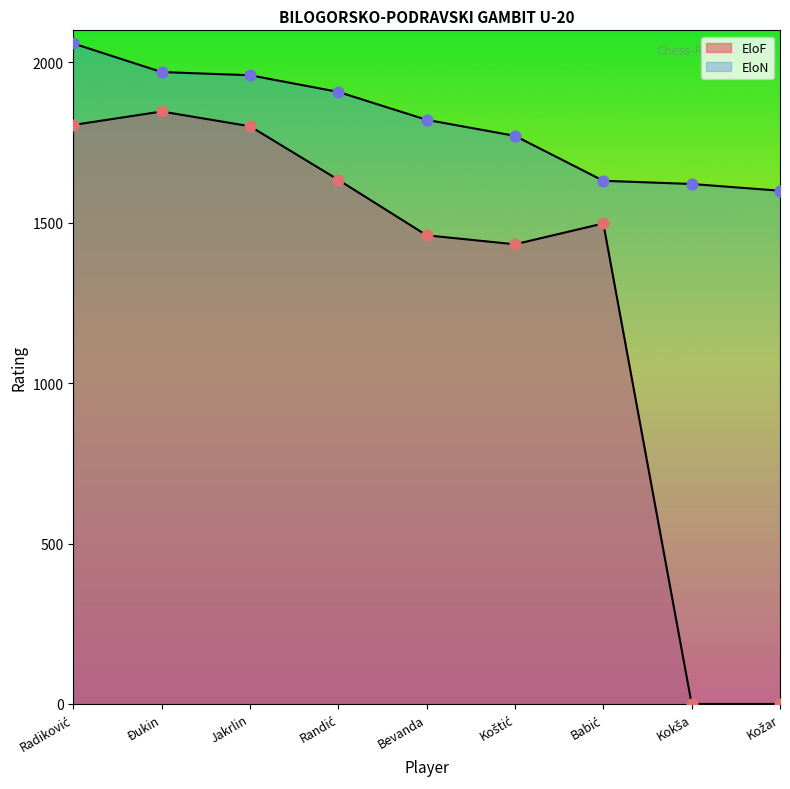

How many lines are shown in the chart?

2